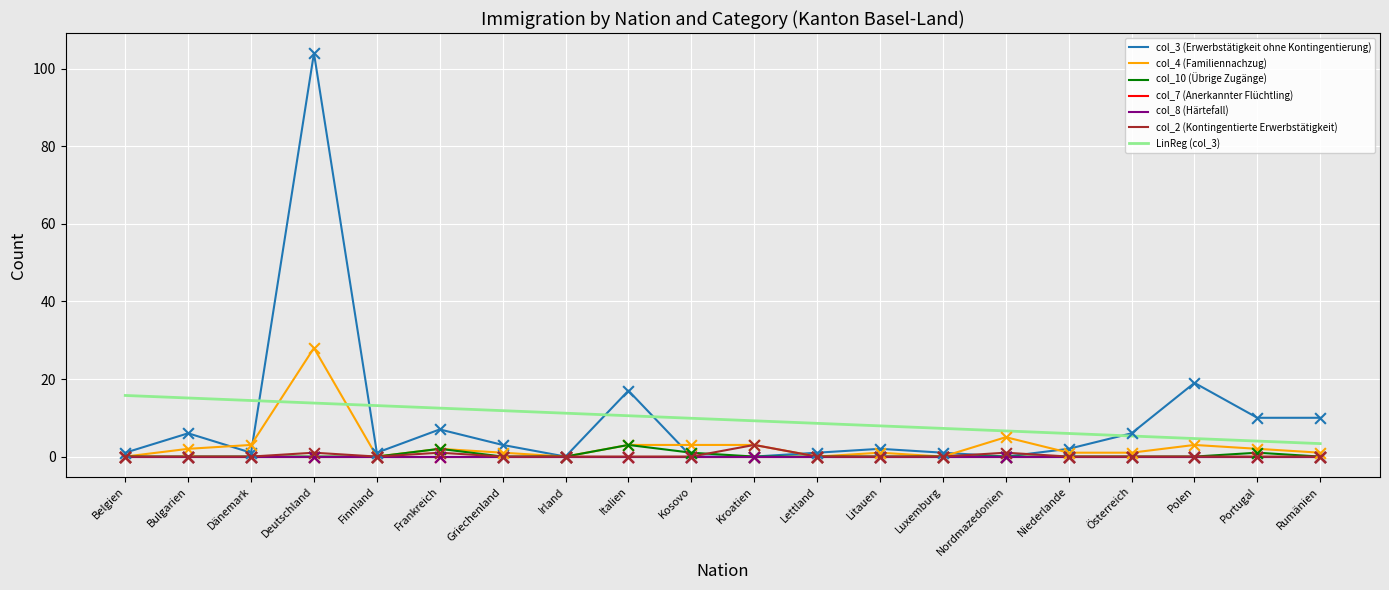

At how many categories does at least one series exceed 14?

3